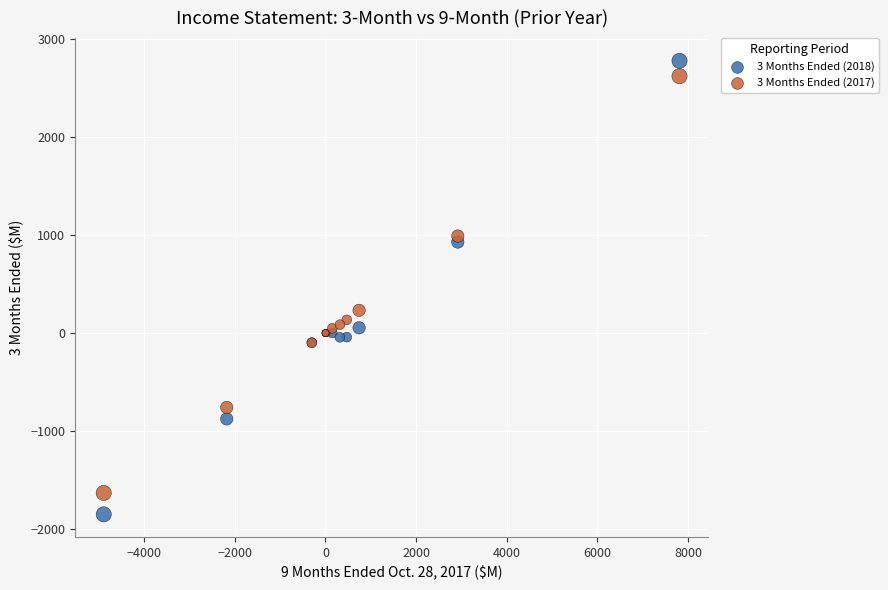

Across all series, what Y value is closest to 464?

232.0